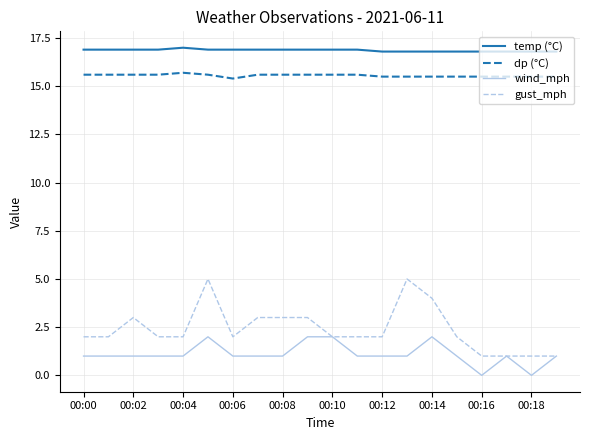

List the series in order of their peak value, highest first.

temp (°C), dp (°C), gust_mph, wind_mph